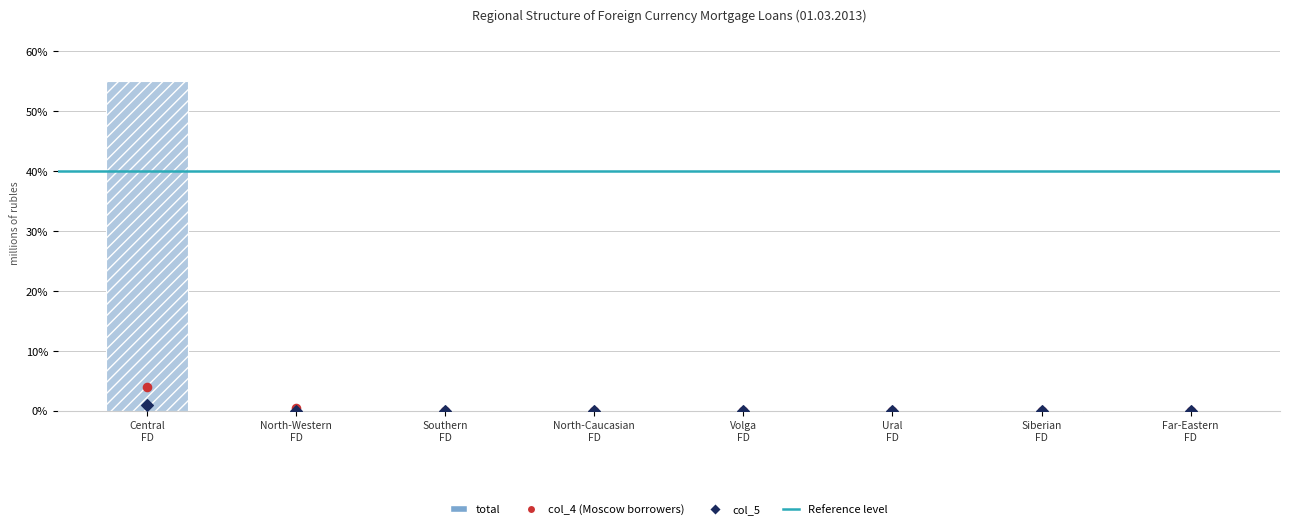

At how many categories does at least one series exceed 13?

1